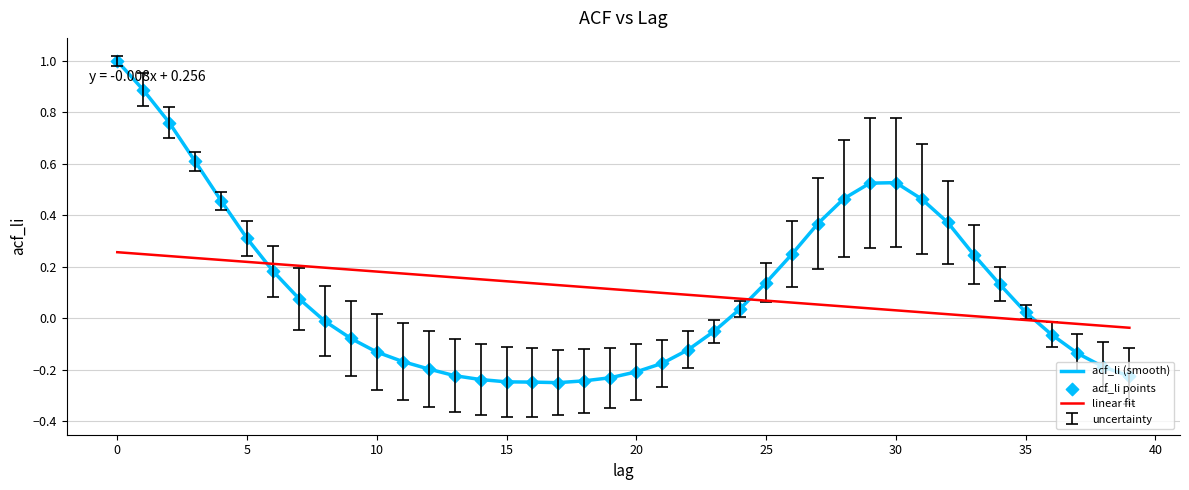

What is the maximum value for acf_li (smooth)?

1.0